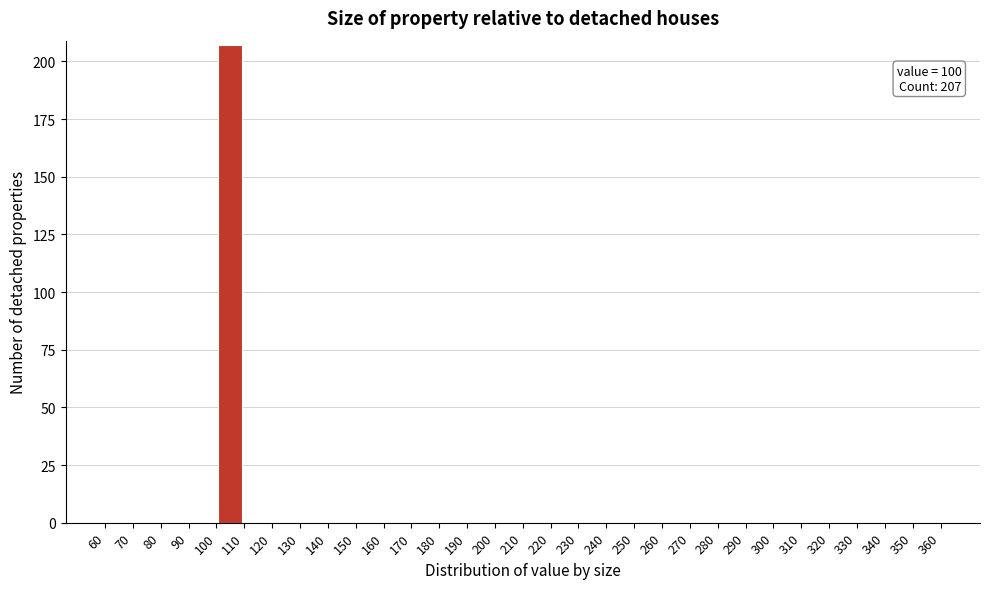

Over which range of the x-axis is the bar tallest?

100 to 110